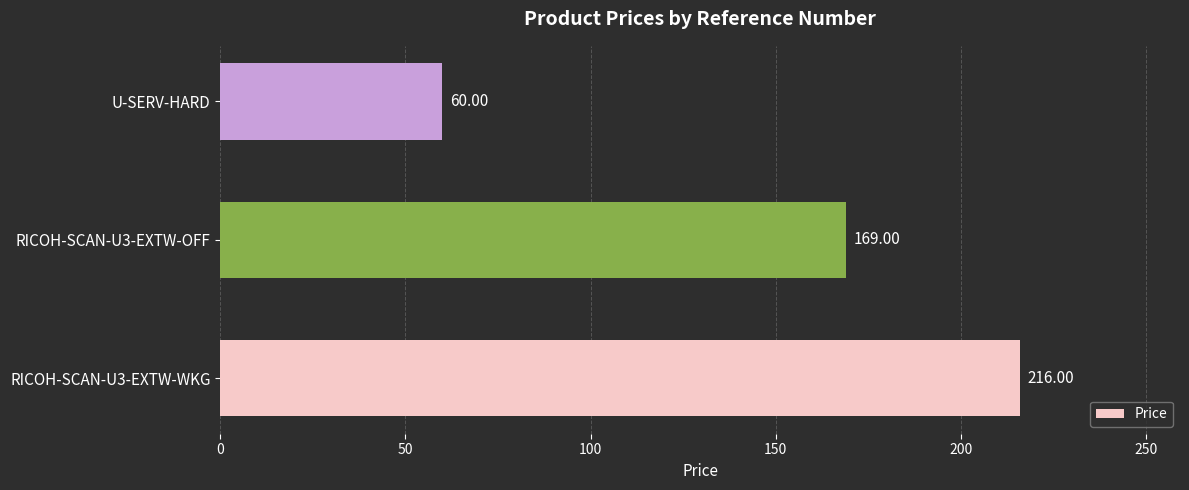

List the labels in order of value, largest first.

RICOH-SCAN-U3-EXTW-WKG, RICOH-SCAN-U3-EXTW-OFF, U-SERV-HARD